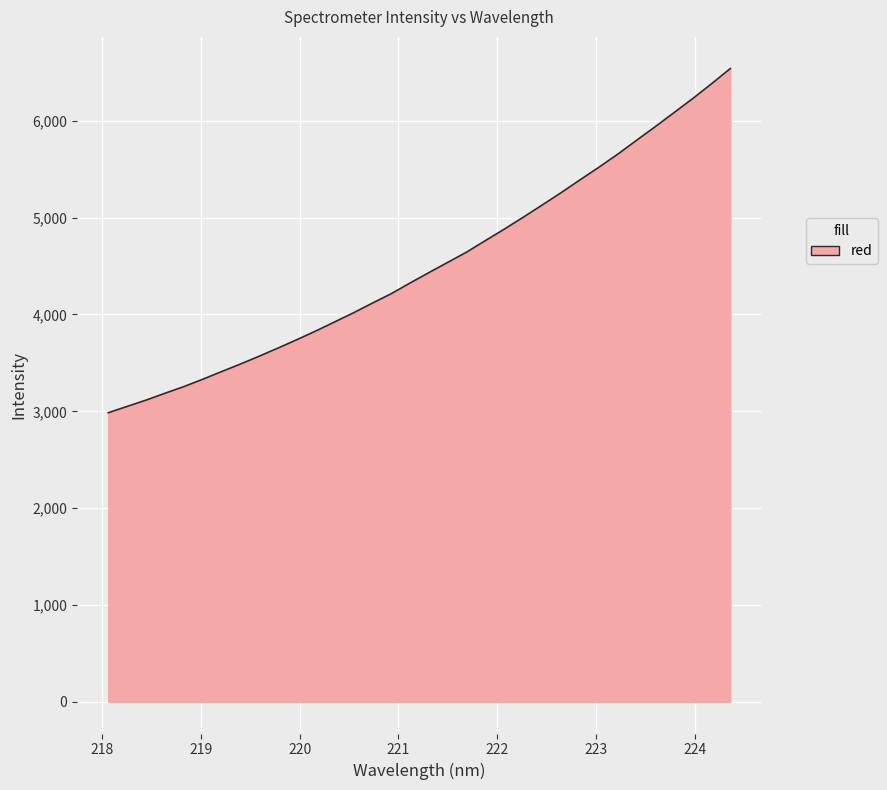

True or false: the data has more than 1 interior local peaks.

False